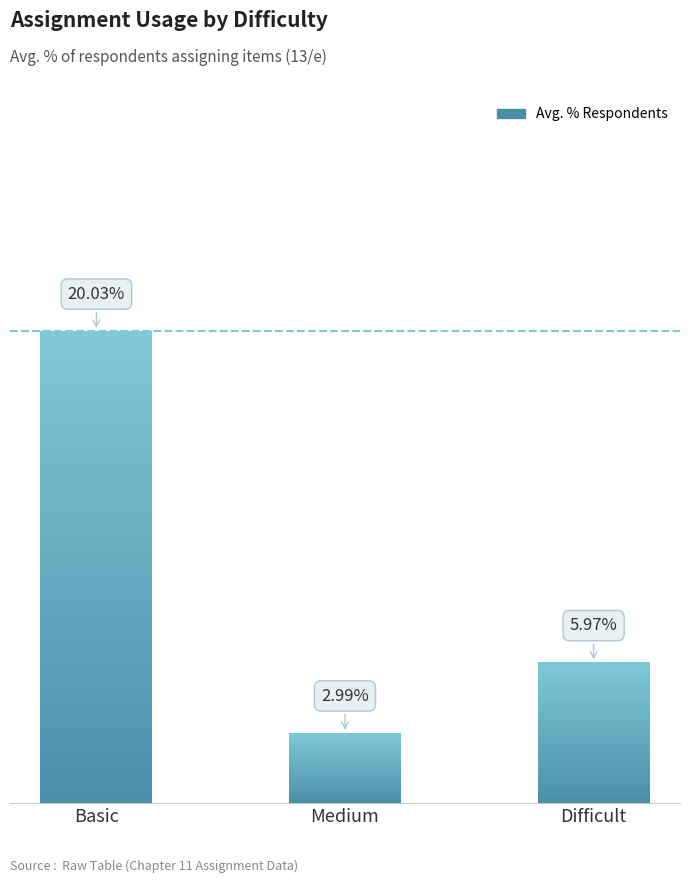

What position from the left is Difficult?

3